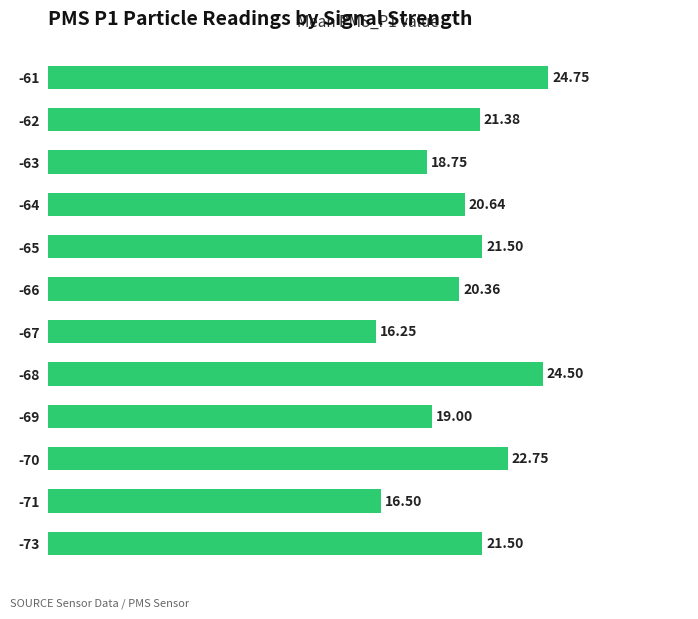

How many bars are there in total?

12